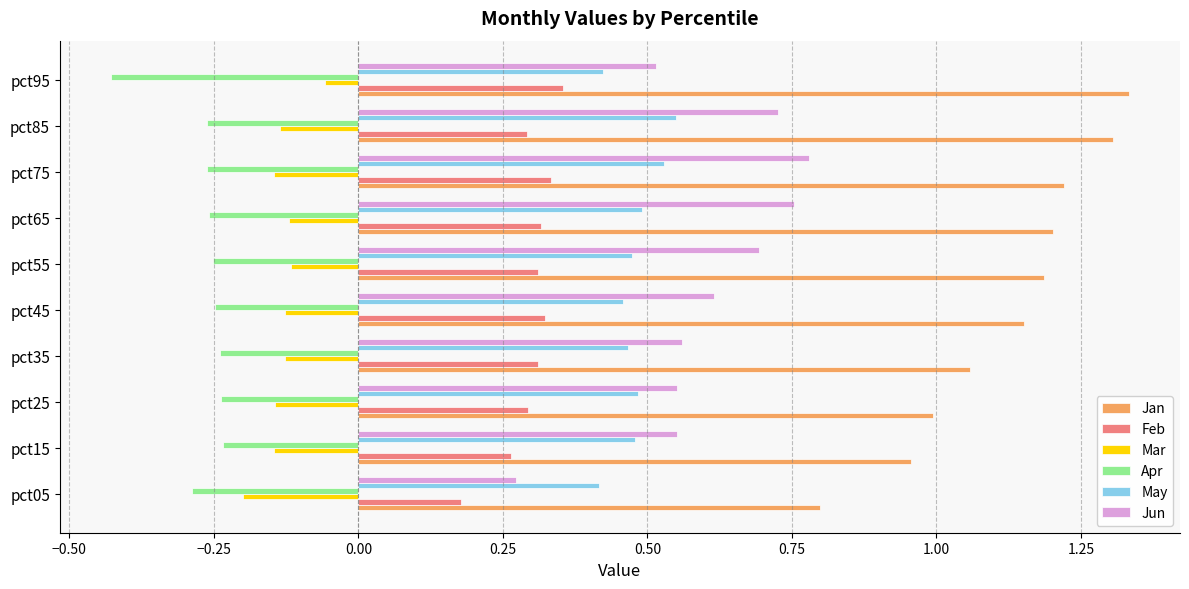

At which category does the chart reach its minimum across all series?

pct95